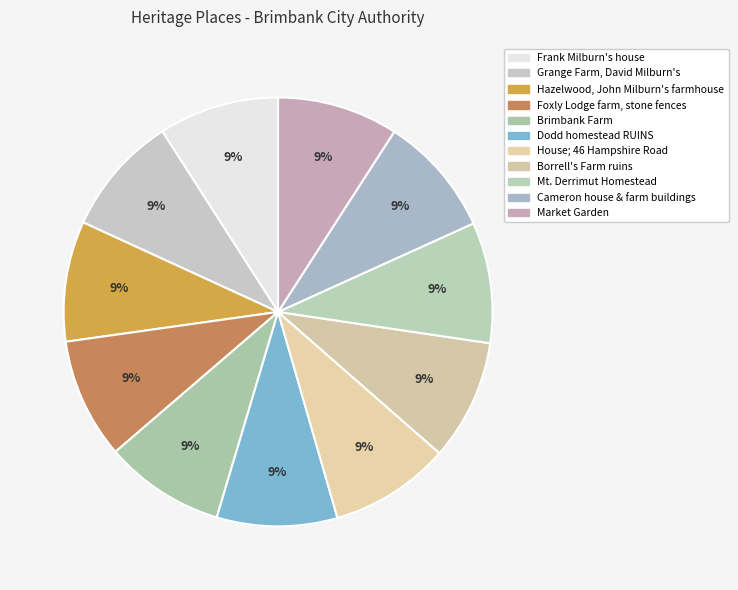

Which has a higher value, House; 46 Hampshire Road or Grange Farm, David Milburn's?

House; 46 Hampshire Road